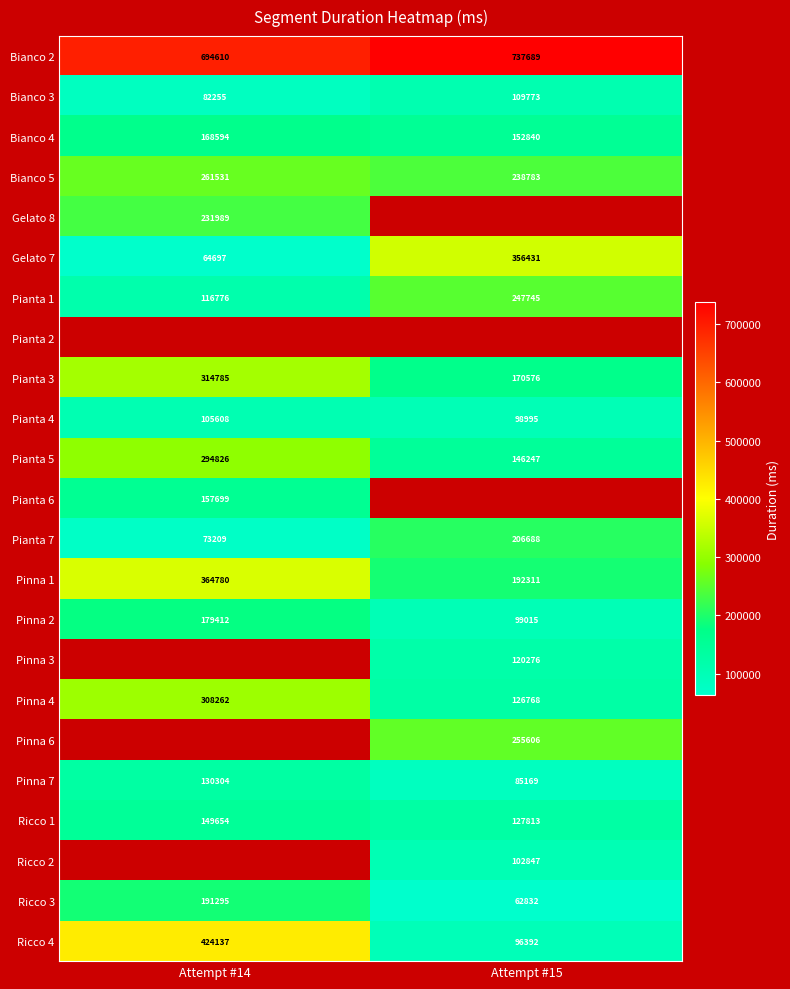

How many series are shown in this chart?

23